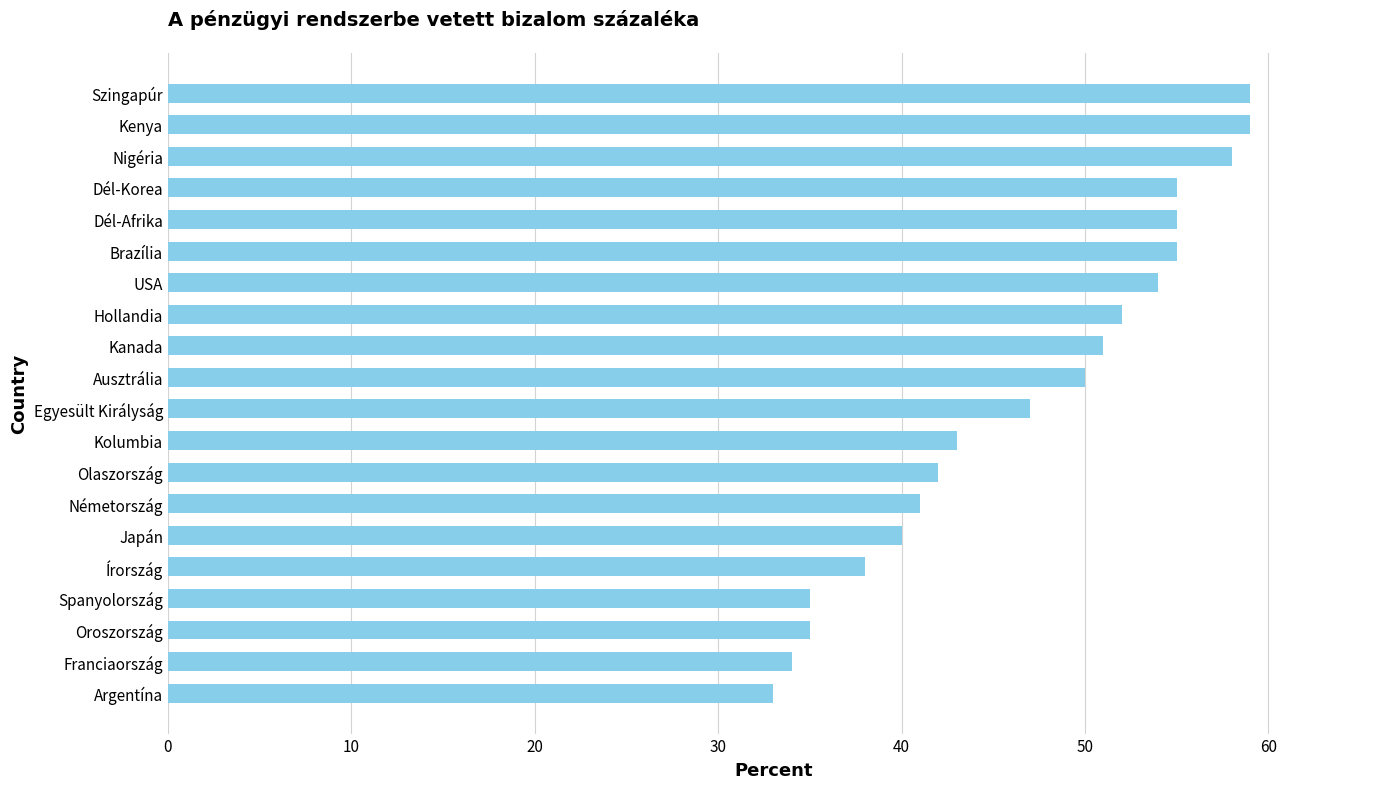

The value at Németország is 41. True or false?

True